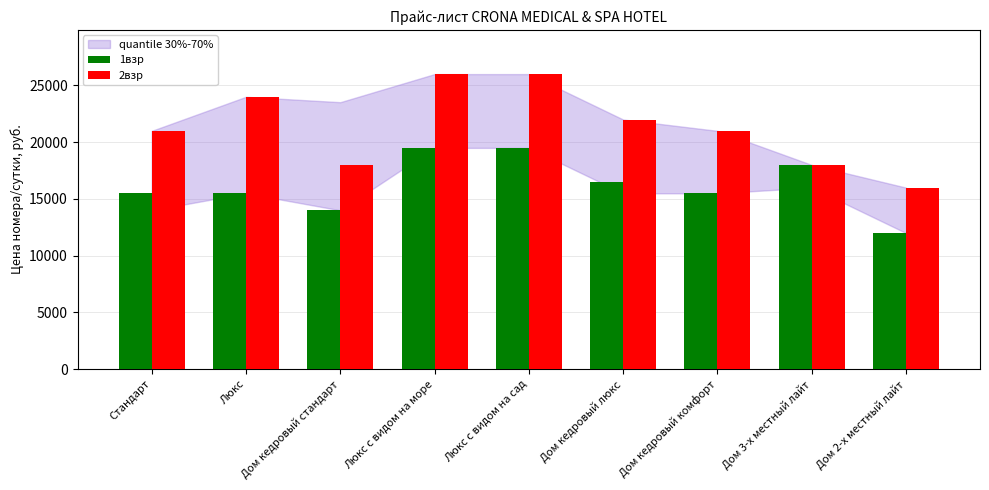

What is the average value of the 1взр series?

16222